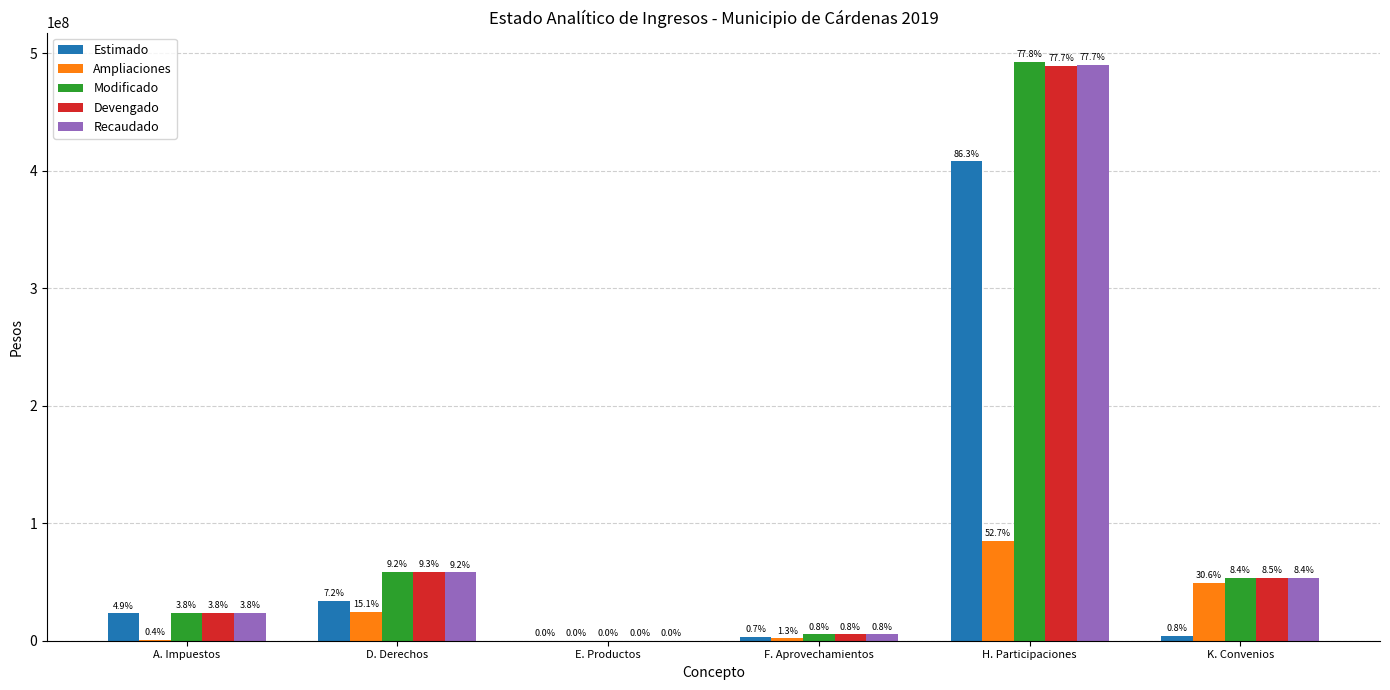

What is the difference between the maximum and second lowest values in the Ampliaciones series?

84384700.7